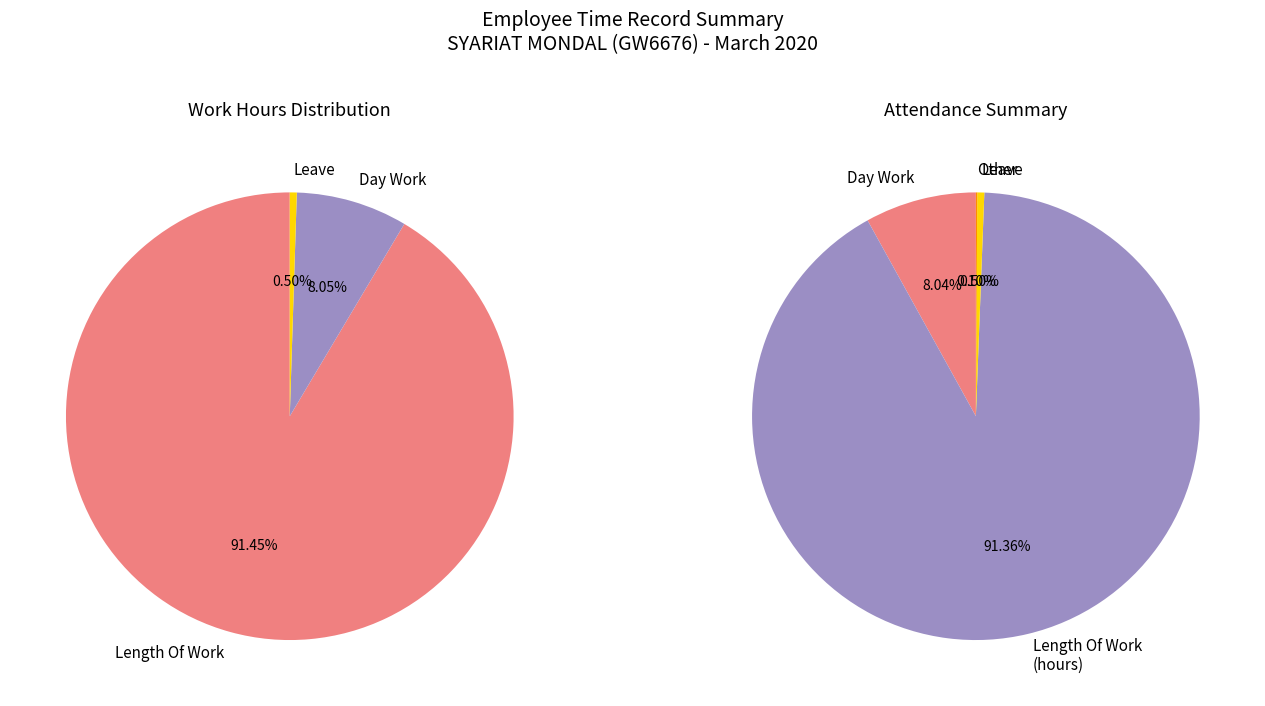

Between Leave and Over Time 2.0, which is larger?

Leave